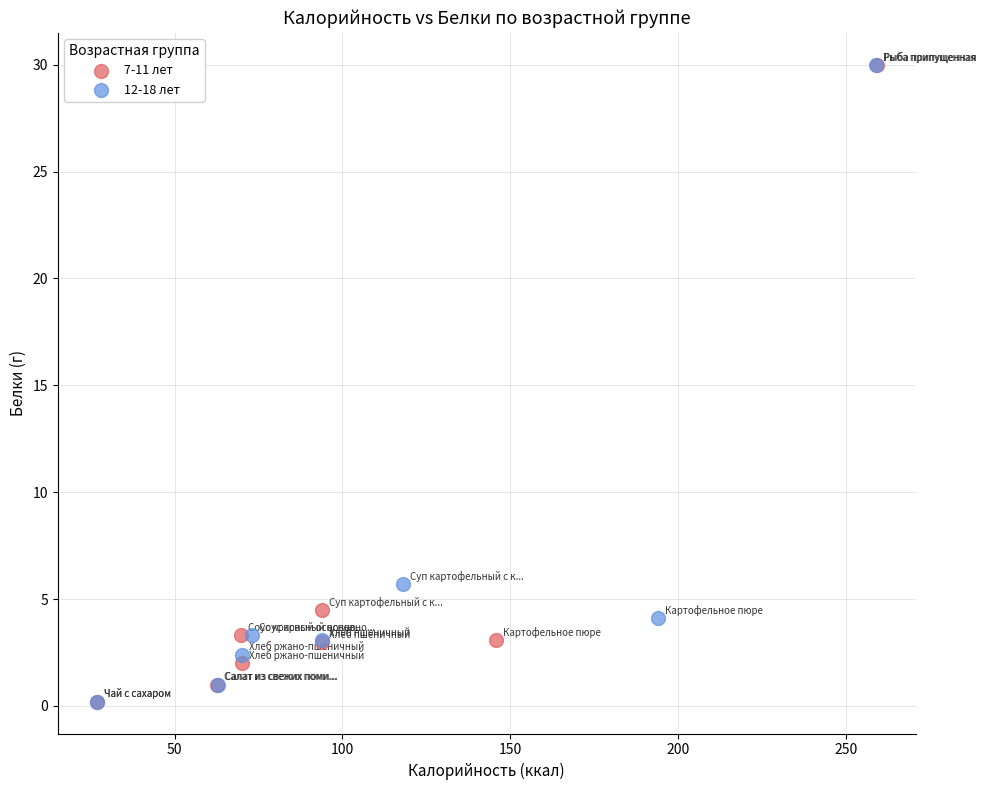

What are all the series names shown in the legend?

7-11 лет, 12-18 лет